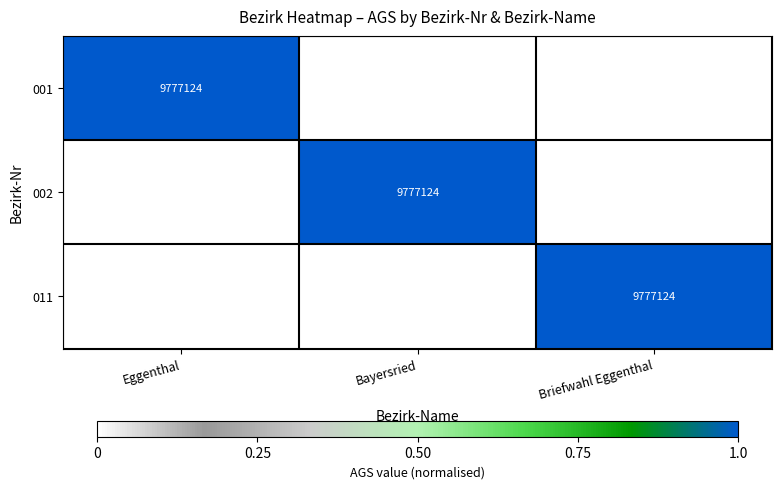

The 011 series shows 9777124 at Briefwahl Eggenthal. True or false?

True